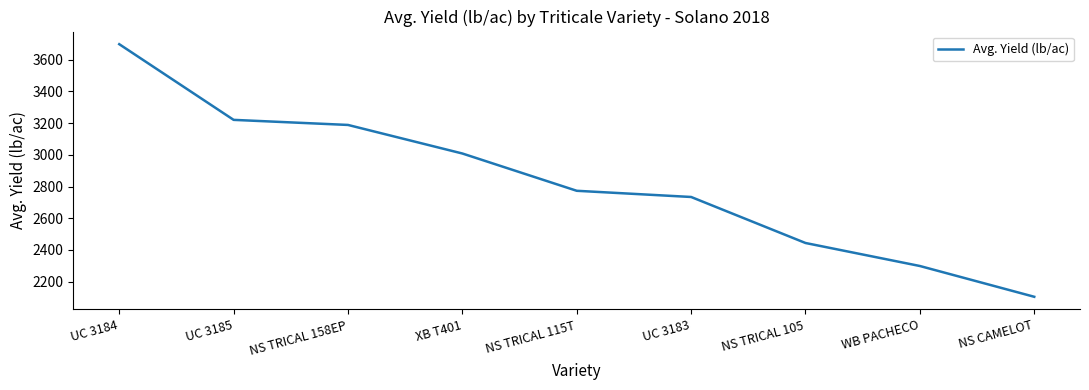

List the labels in order of value, smallest first.

NS CAMELOT, WB PACHECO, NS TRICAL 105, UC 3183, NS TRICAL 115T, XB T401, NS TRICAL 158EP, UC 3185, UC 3184